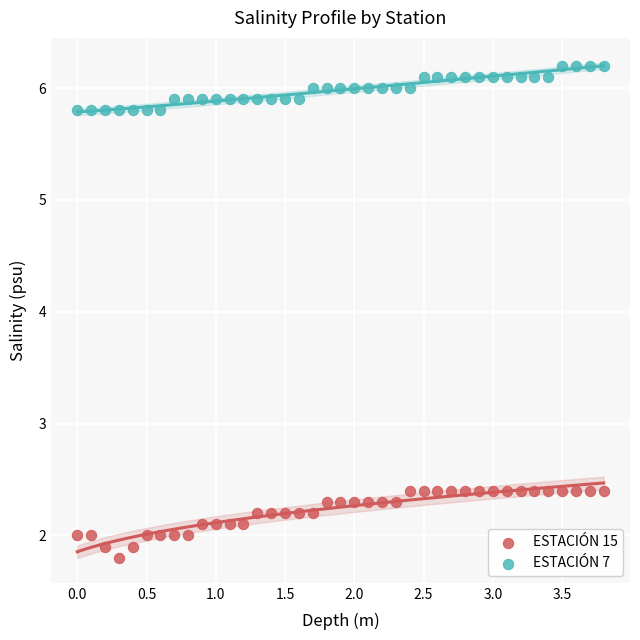

Which series has the largest Y range (max minus min)?

ESTACIÓN 15